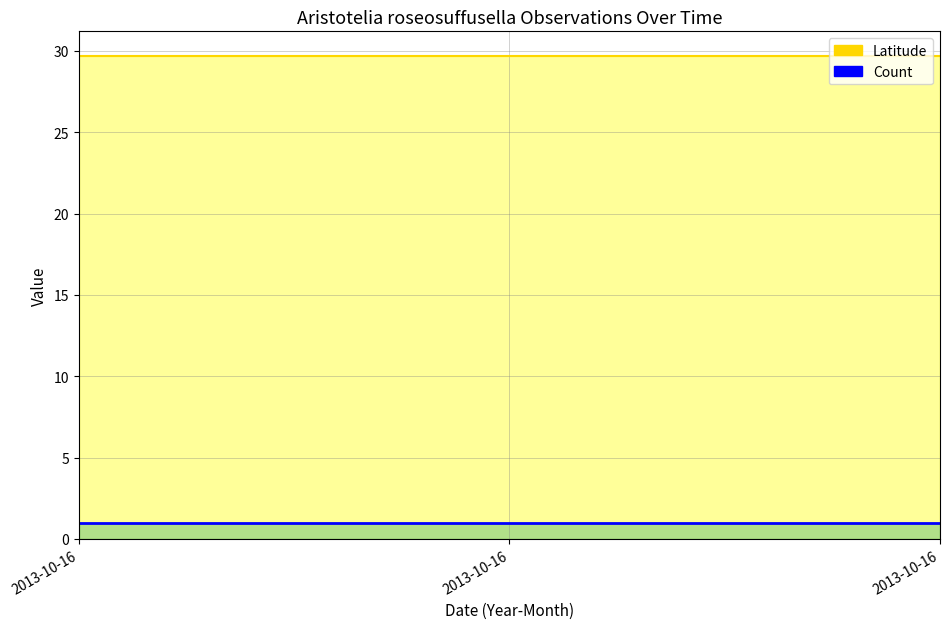

At how many categories does at least one series exceed 26?

3